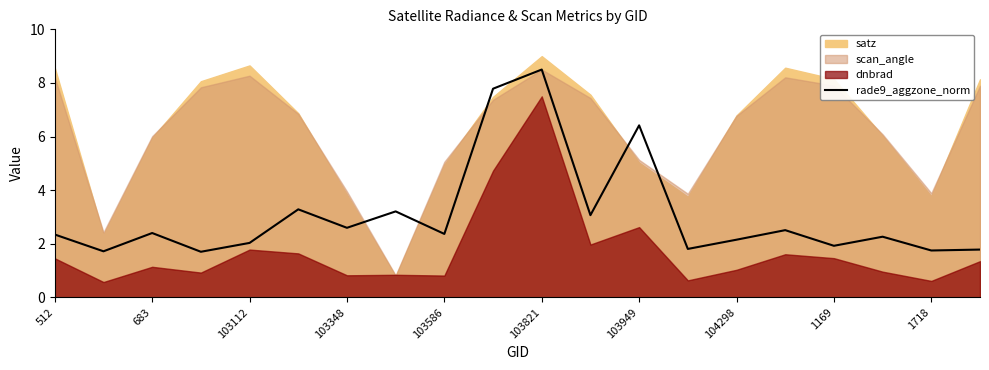

Where is rade9_aggzone_norm nearest to the value 5?

103949